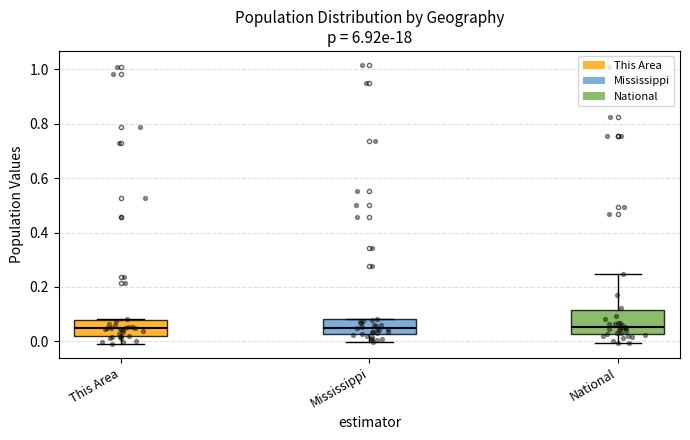

Comparing the boxes themselves (not the whiskers), which one is the tallest?

National